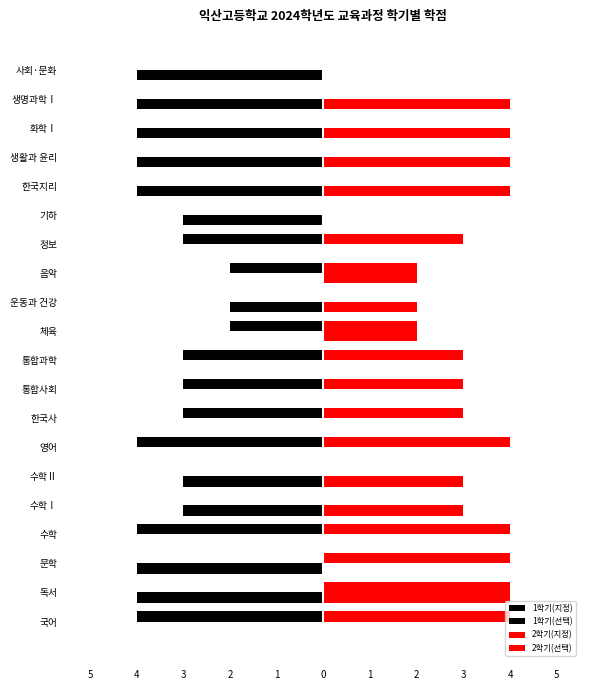

Reading left to right, extract all data points from this chart.

1학기(지정): -4	0	0	-4	0	0	-4	-3	-3	-3	-2	0	-2	-3	0	0	0	0	0	0
1학기(선택): 0	-4	-4	0	-3	-3	0	0	0	0	0	-2	0	0	-3	-4	-4	-4	-4	-4
2학기(지정): 4	4	4	4	0	0	4	3	3	3	2	0	2	3	0	0	0	0	0	0
2학기(선택): 0	4	0	0	3	3	0	0	0	0	2	2	2	0	0	4	4	4	4	0